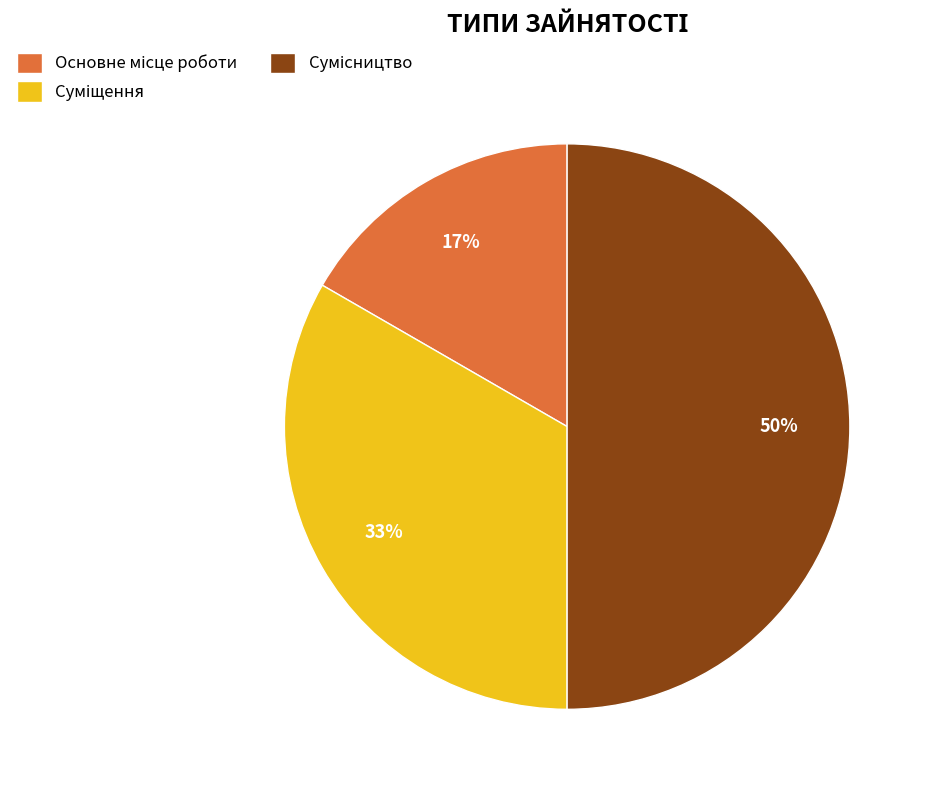

To the nearest percent, what is the average slice percentage?

33%